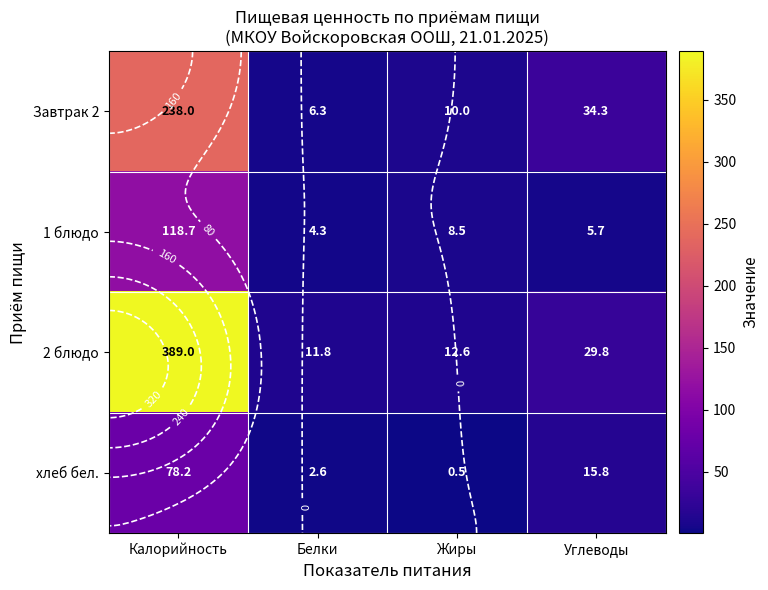

What is the average value of the 2 блюдо series?

110.8